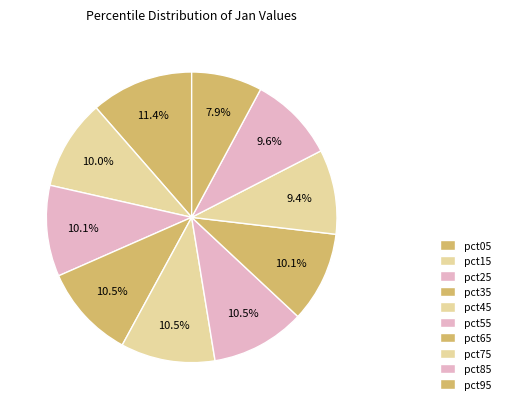

What percentage is the pct15 slice, to the nearest percent?

10%